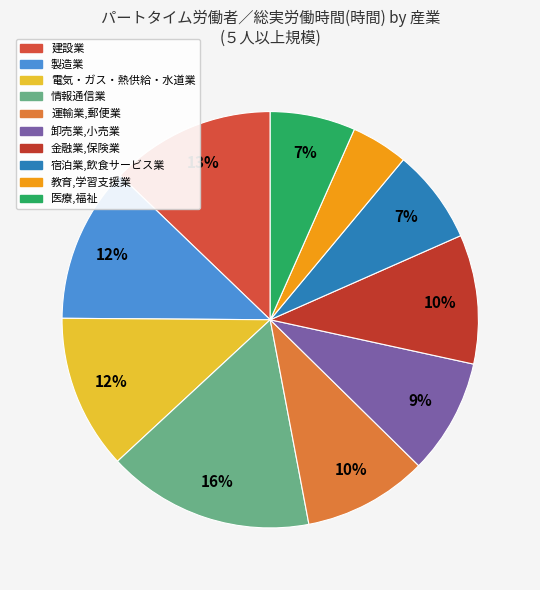

How many segments does this pie chart have?

10